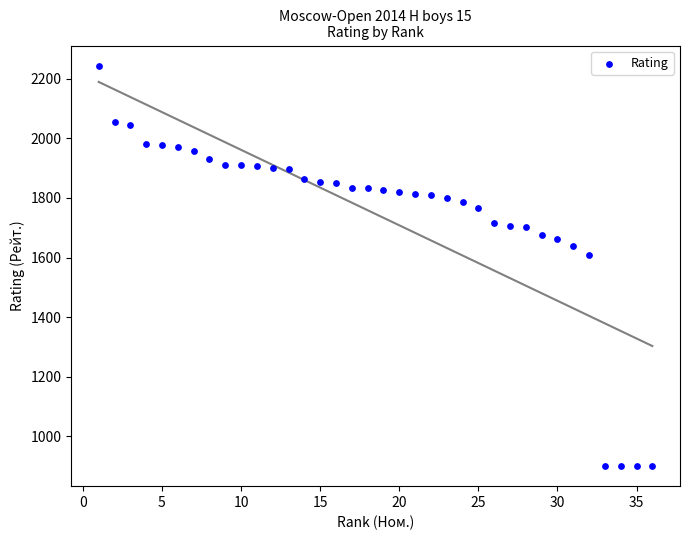

What is the range of Y values (max minus min)?

1344